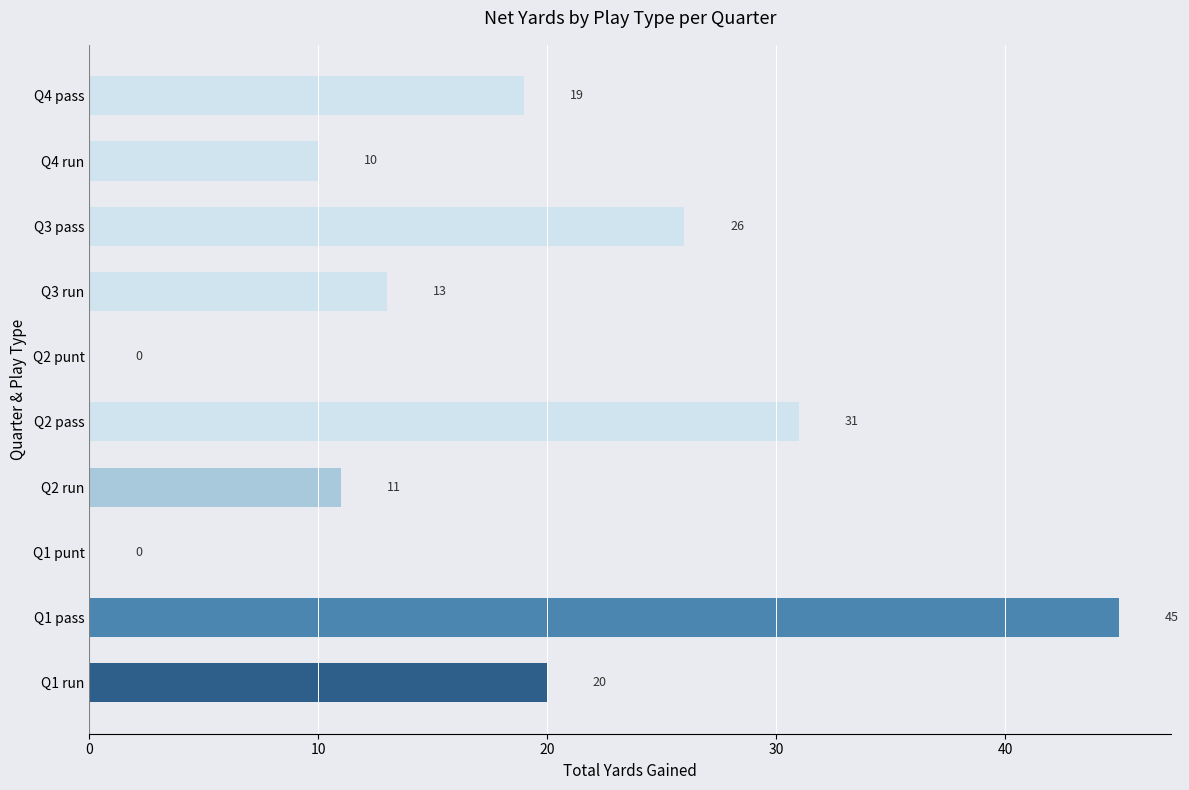

How many categories are shown in the chart?

10